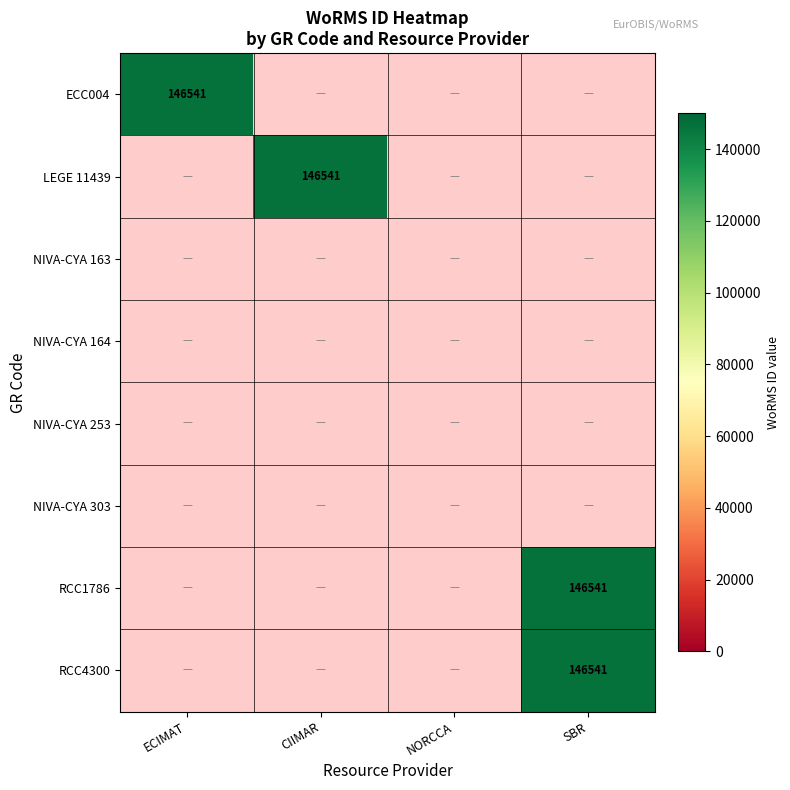

The chart shows a value of 84742 at worms. True or false?

False